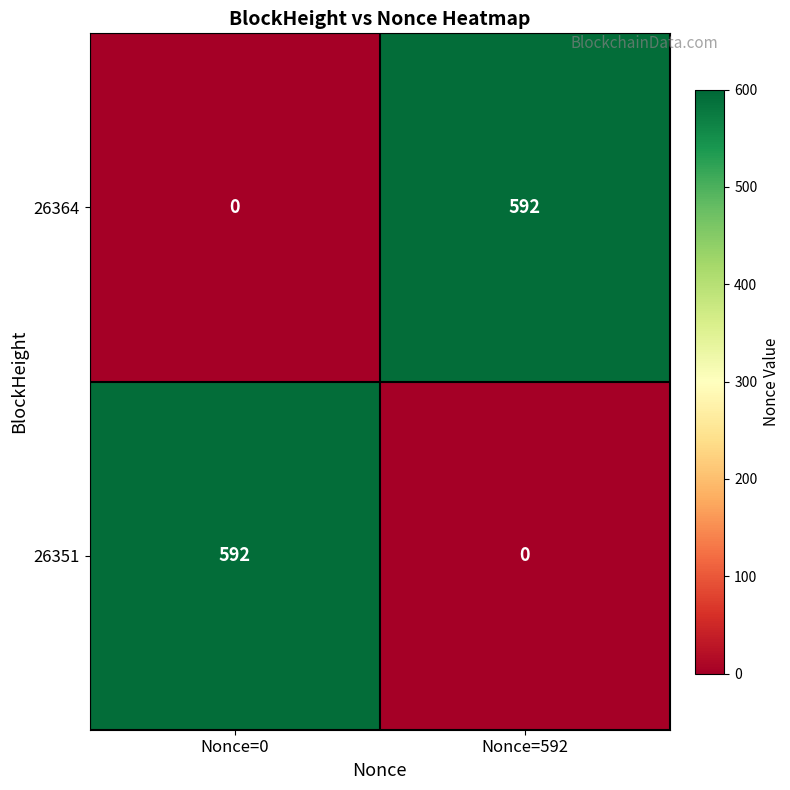

At how many categories does at least one series exceed 424?

2